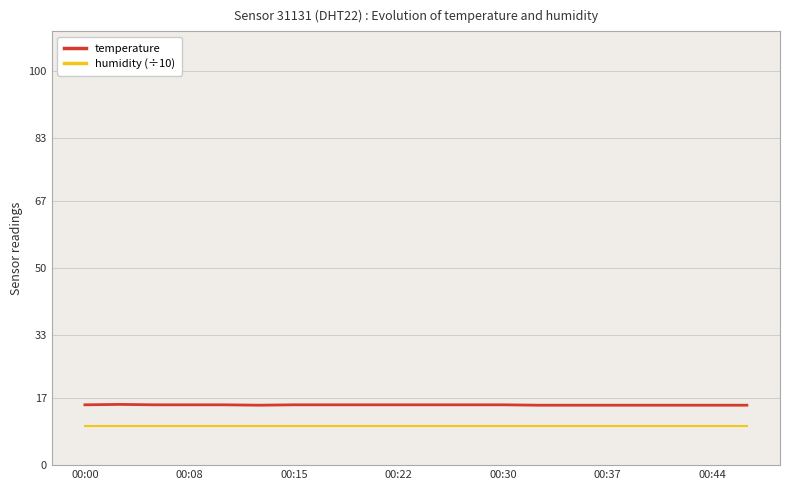

What is the average value of the temperature series?

15.3